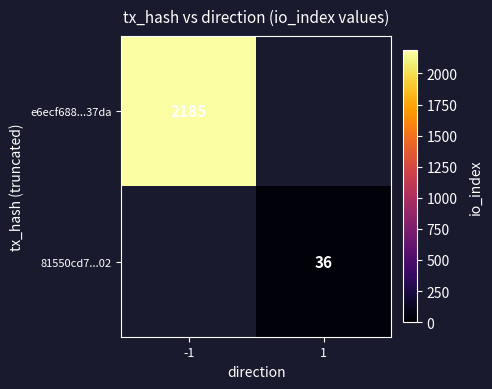

True or false: e6ecf688...37da has a value of 2185 at -1.

True